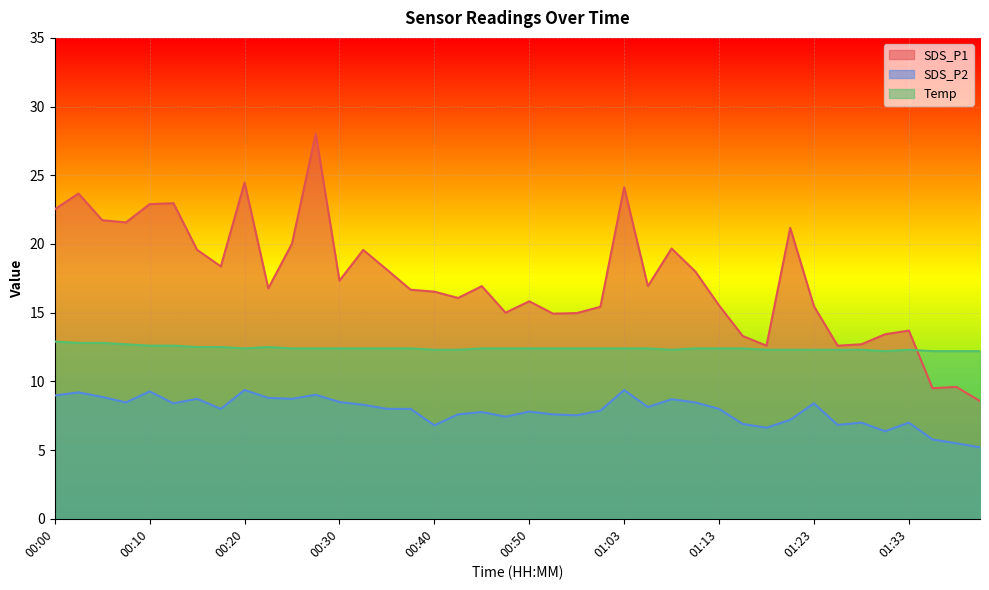

What is the difference between the Temp values at 01:35 and 01:03?

0.2